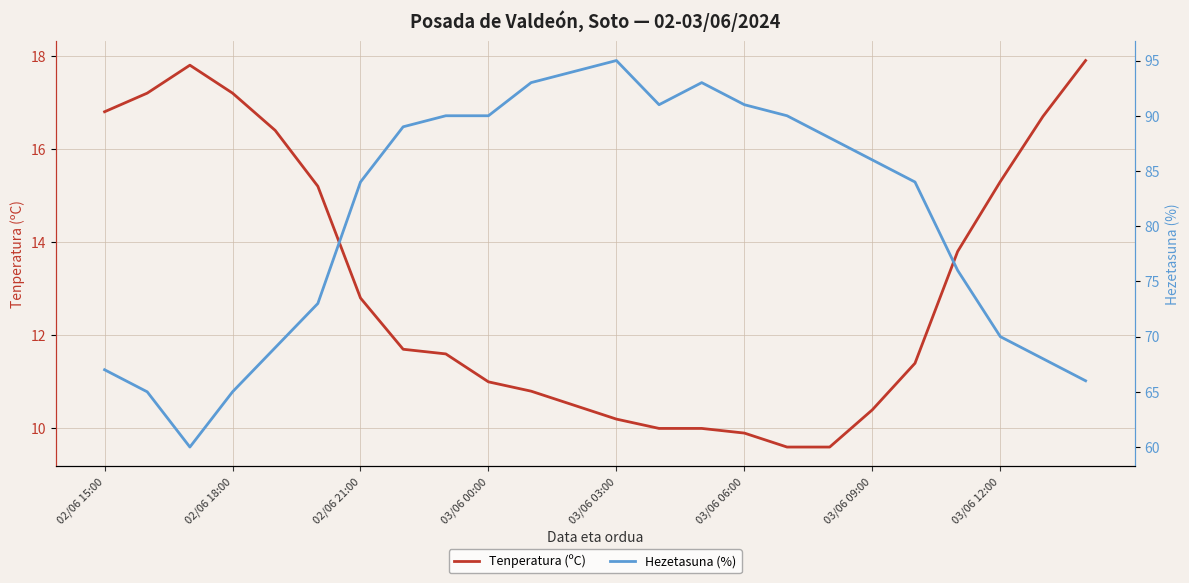

At which label is Tenperatura (ºC) closest to 13?

02/06 21:00